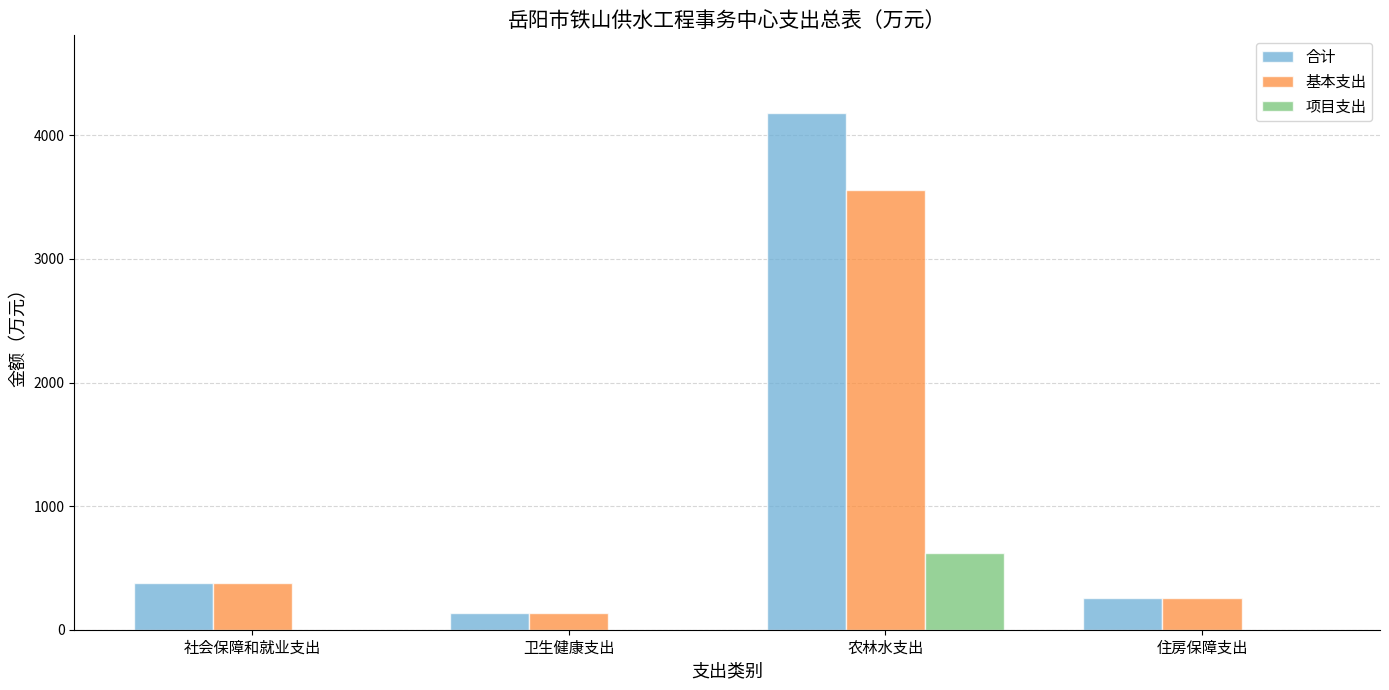

Which series has the largest total across all categories?

合计